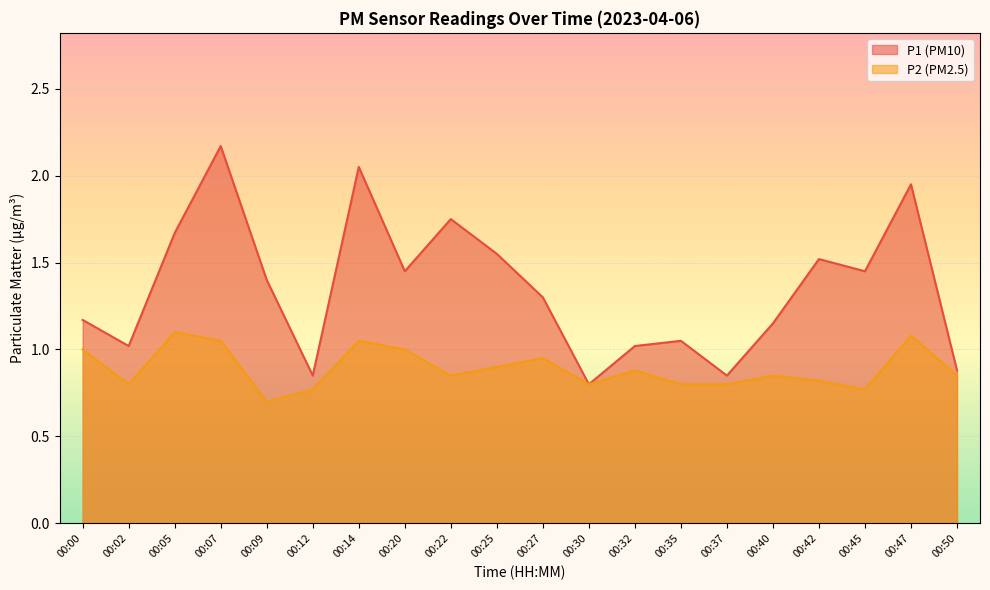

Which series has the largest total across all categories?

P1 (PM10)